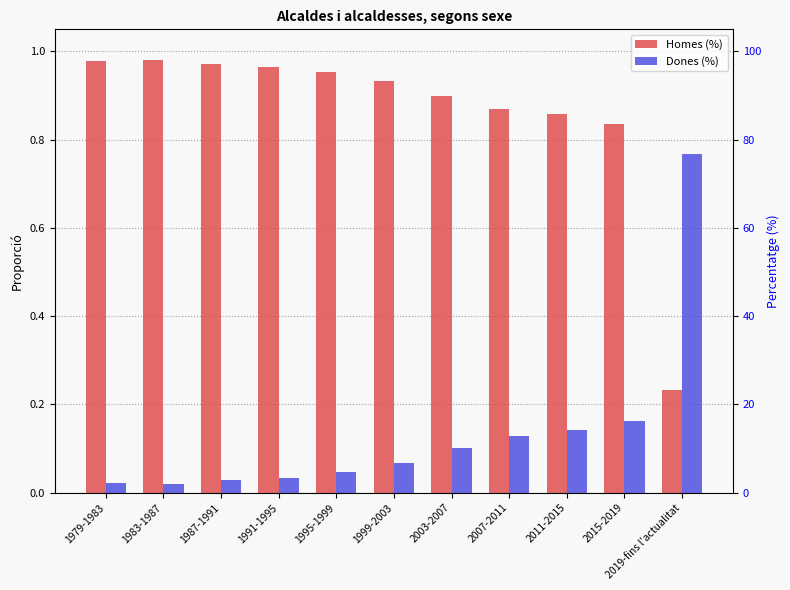

What is the difference between the maximum and minimum values in the Dones (%) series?

0.7